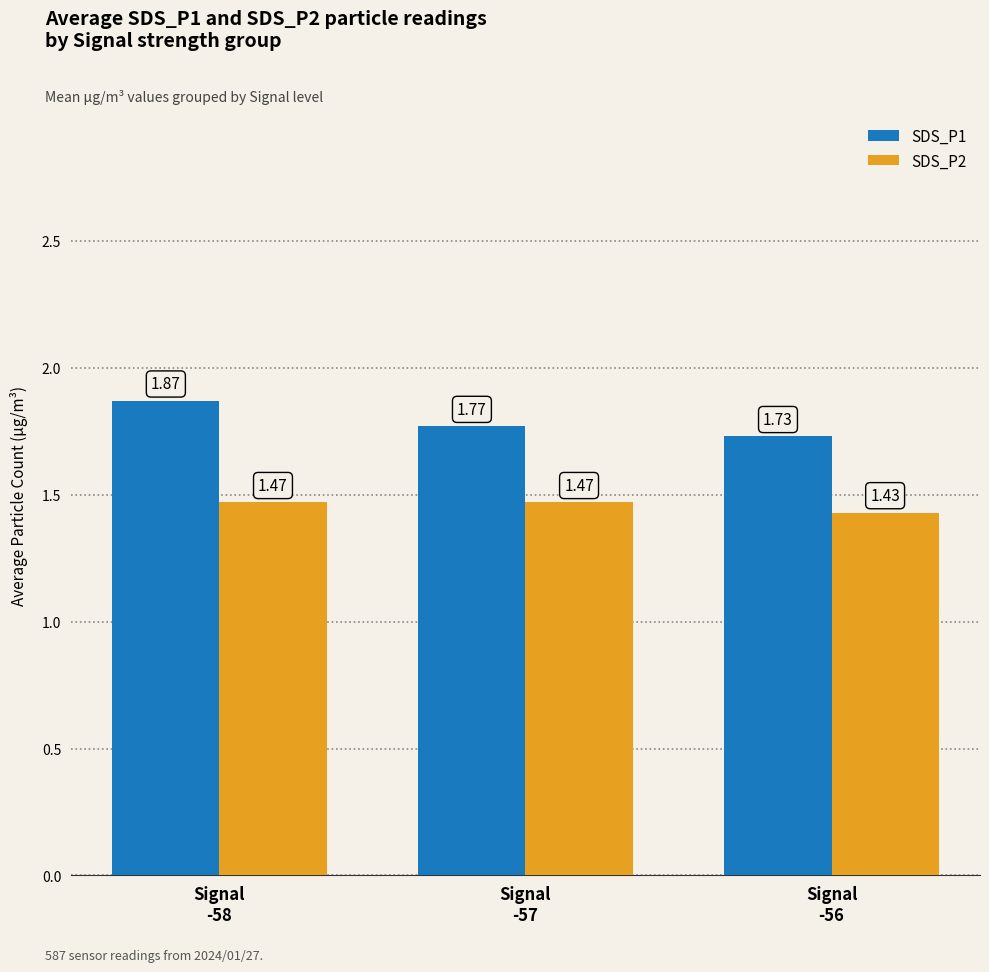

Which series has the largest range (max minus min)?

SDS_P1